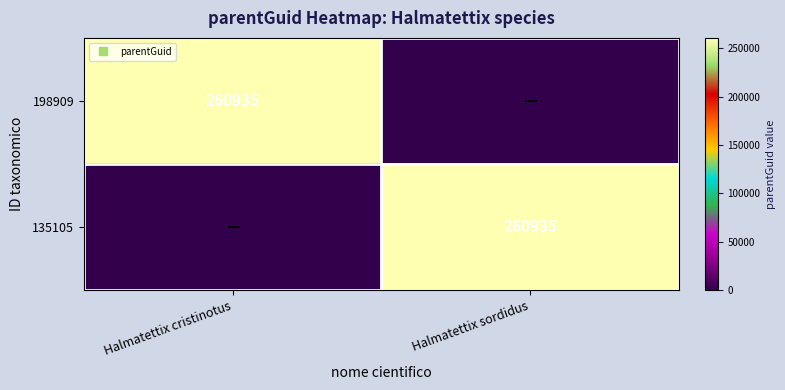

The 135105 series shows 421440 at Halmatettix sordidus. True or false?

False